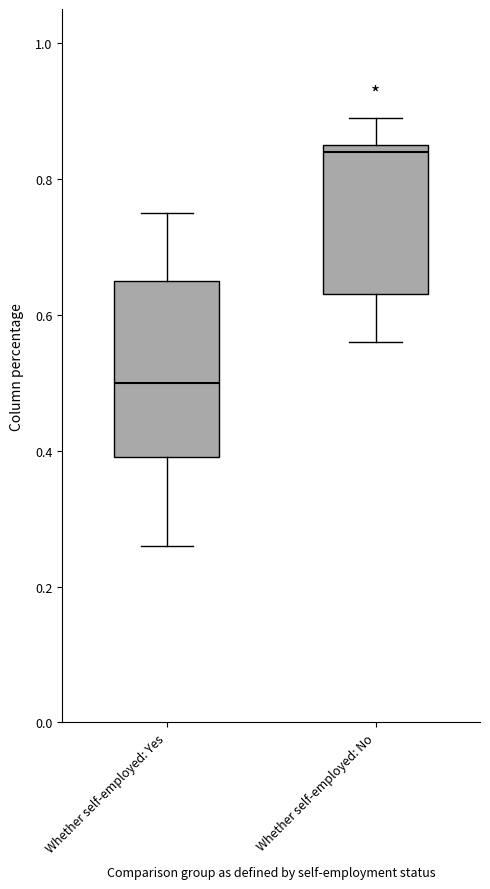

Which box has the highest median line?

Whether self-employed: No